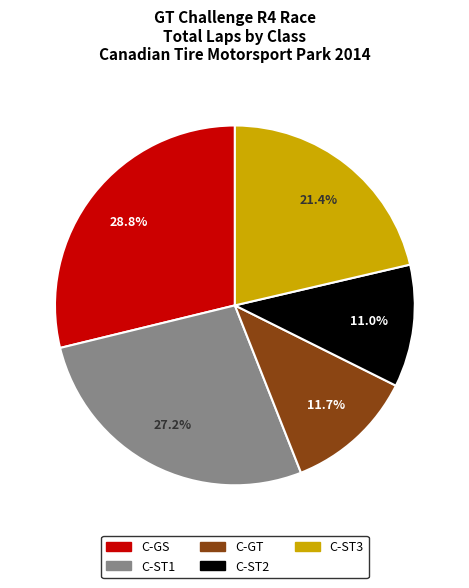

Is there any slice that represents more than half of the pie?

No